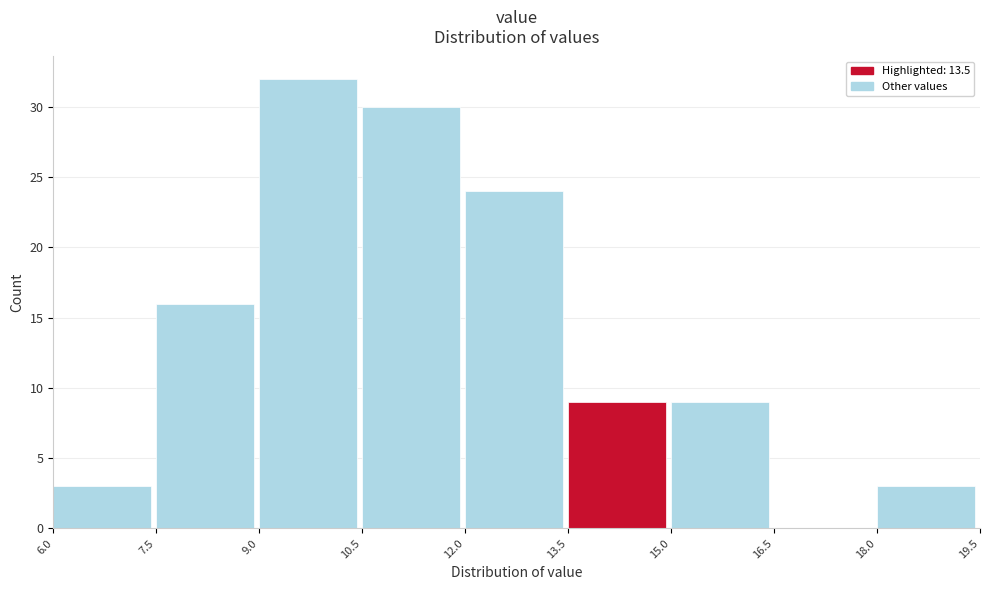

Which range on the x-axis has the tallest bar?

9.0 to 10.5